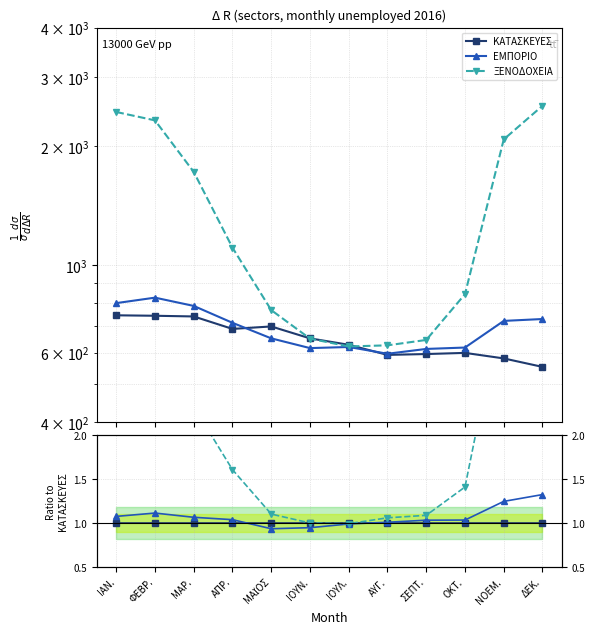

True or false: ΕΜΠΟΡΙΟ and ΞΕΝΟΔΟΧΕΙΑ cross at least once.

False